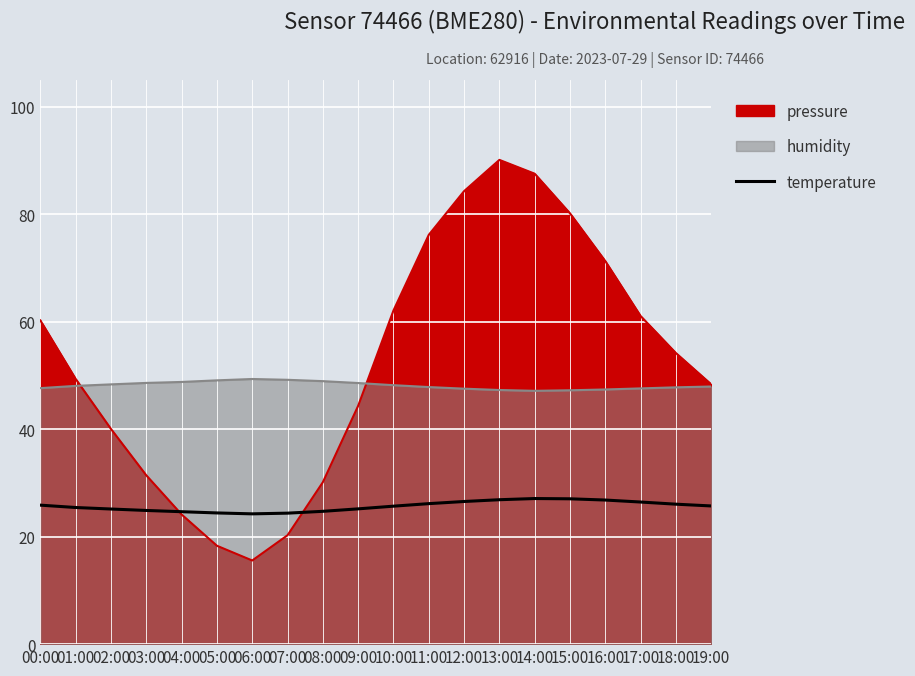

At which label does the data first exceed 25?

00:00